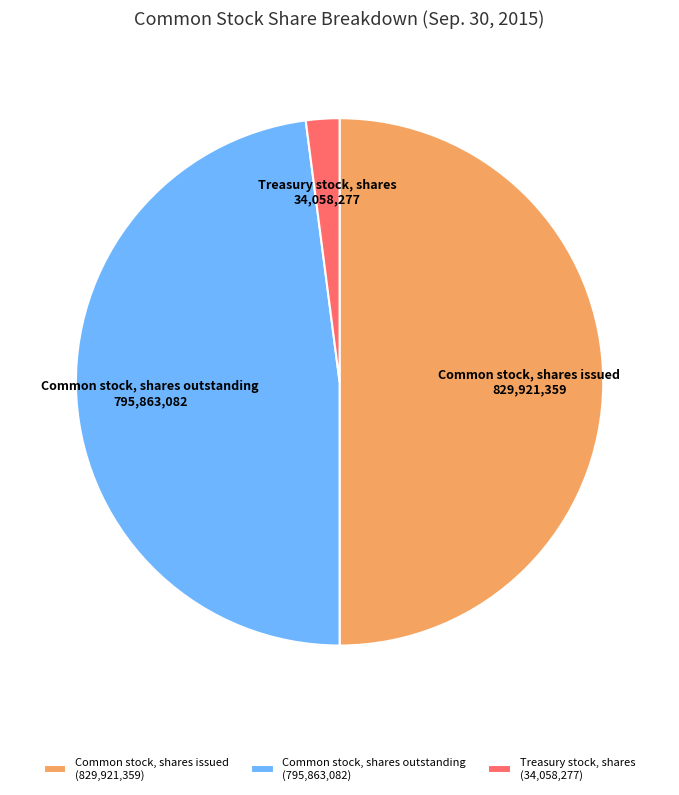

Approximately how many times larger is the value at Common stock, shares outstanding compared to Common stock, shares issued?

1.0